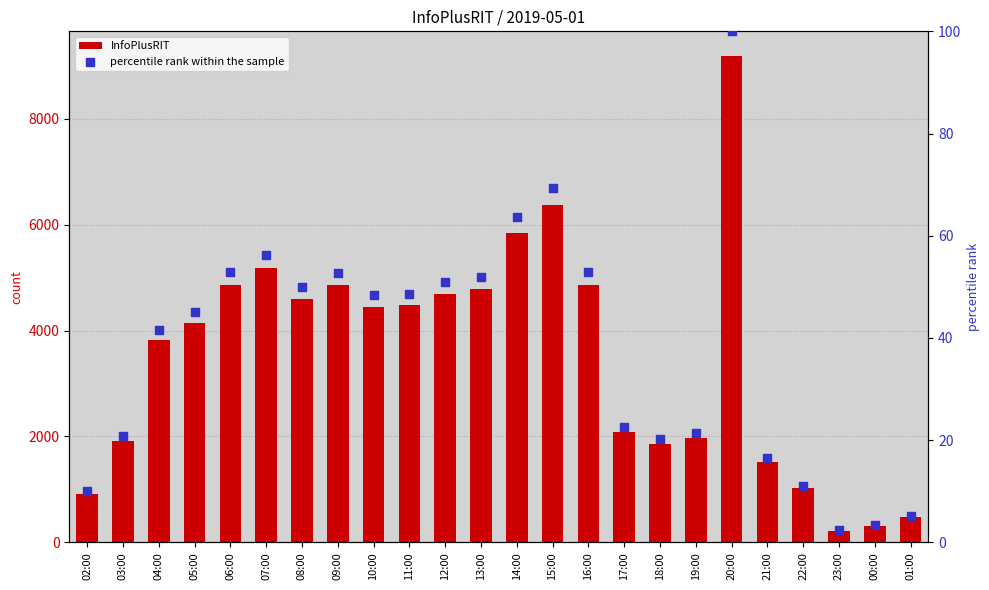

At how many categories does at least one series exceed 5992?

2